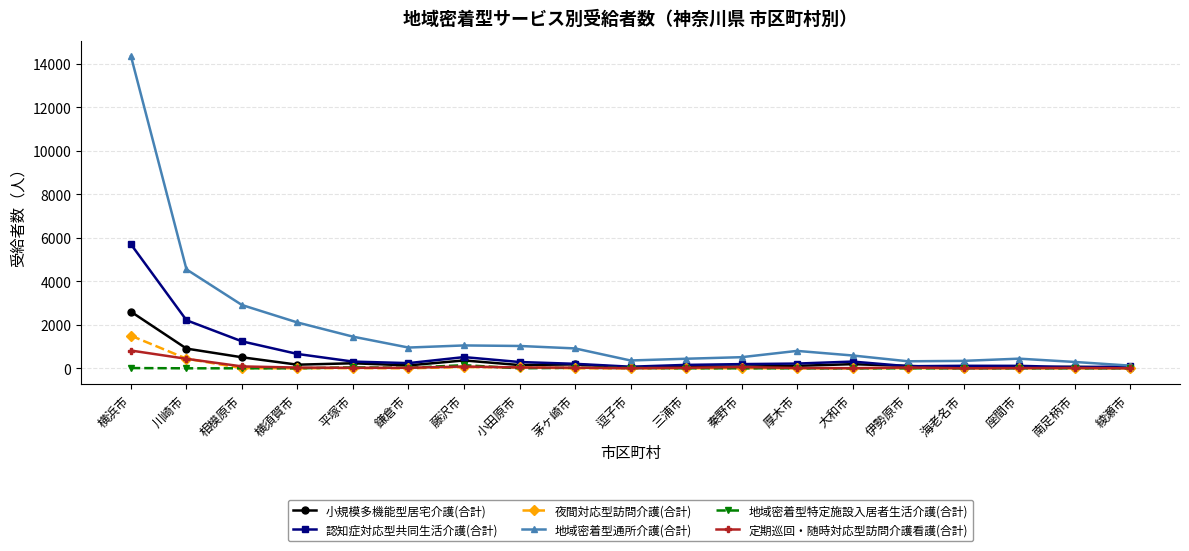

What is the difference between the maximum and minimum values in the 定期巡回・随時対応型訪問介護看護(合計) series?

816